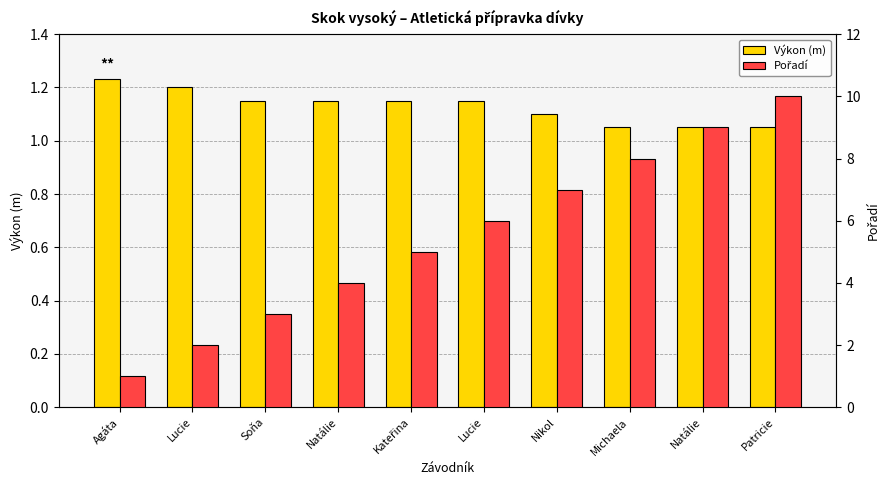

Between Natálie and Lucie, which is larger?

Natálie